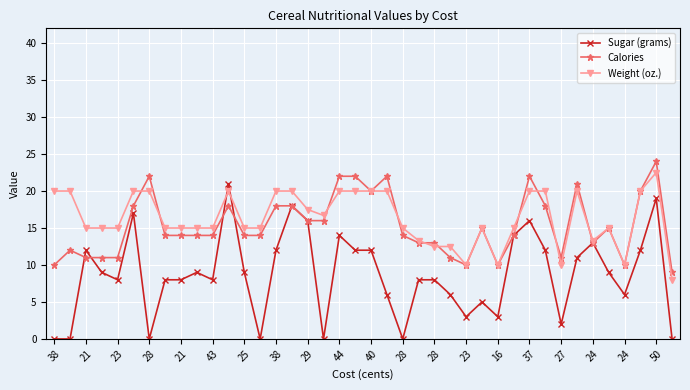

True or false: Weight (oz.) has more than 2 interior local peaks.

True